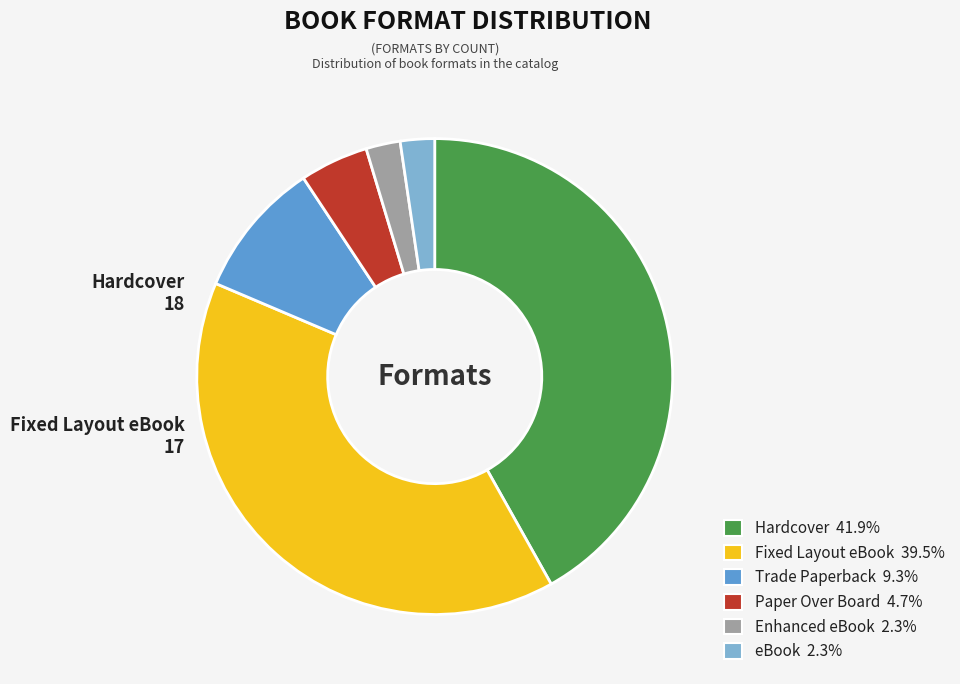

Is there a majority slice in this chart?

No